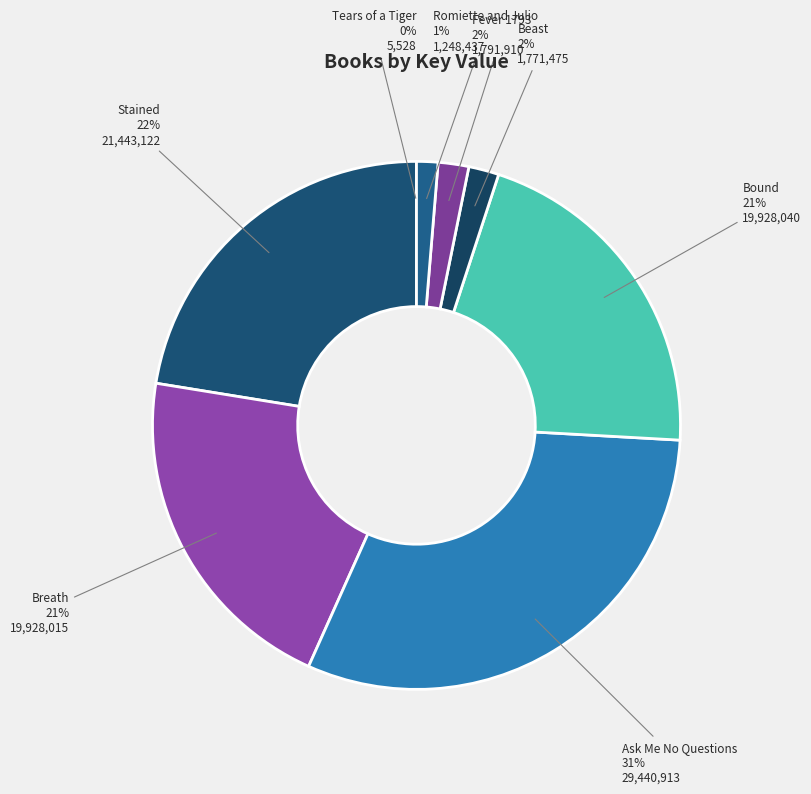

True or false: Breath accounts for 21% of the total.

True